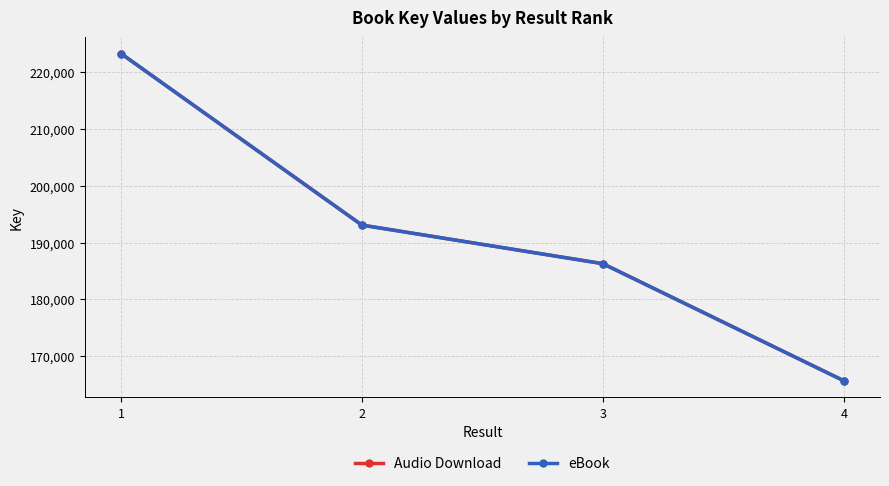

How many Audio Download values are between 186282668 and 223281012?

3